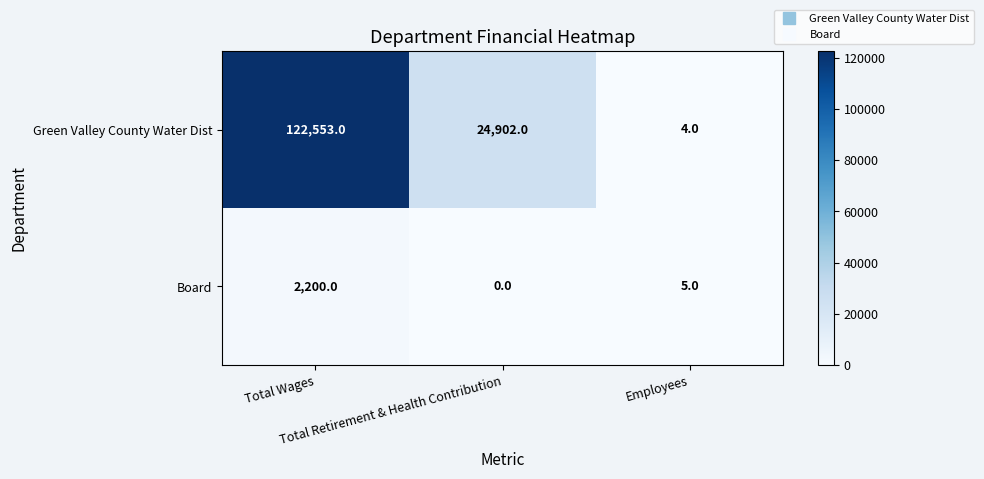

Which series has the largest total across all categories?

Green Valley County Water Dist